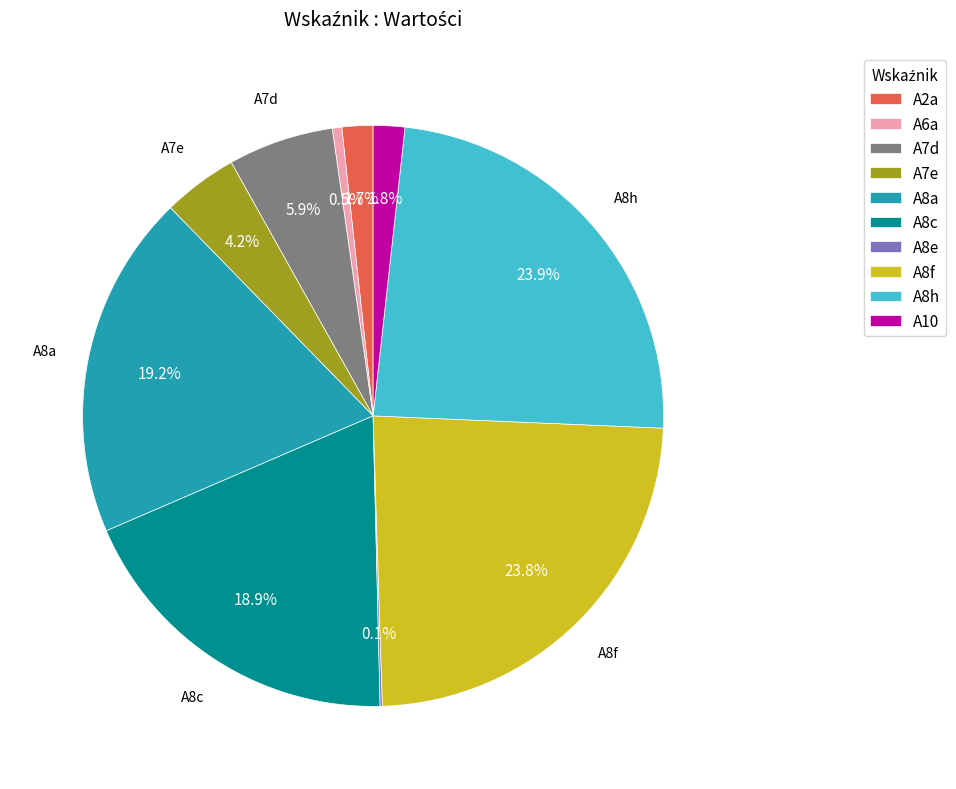

The A8c slice represents 4% of the pie. True or false?

False